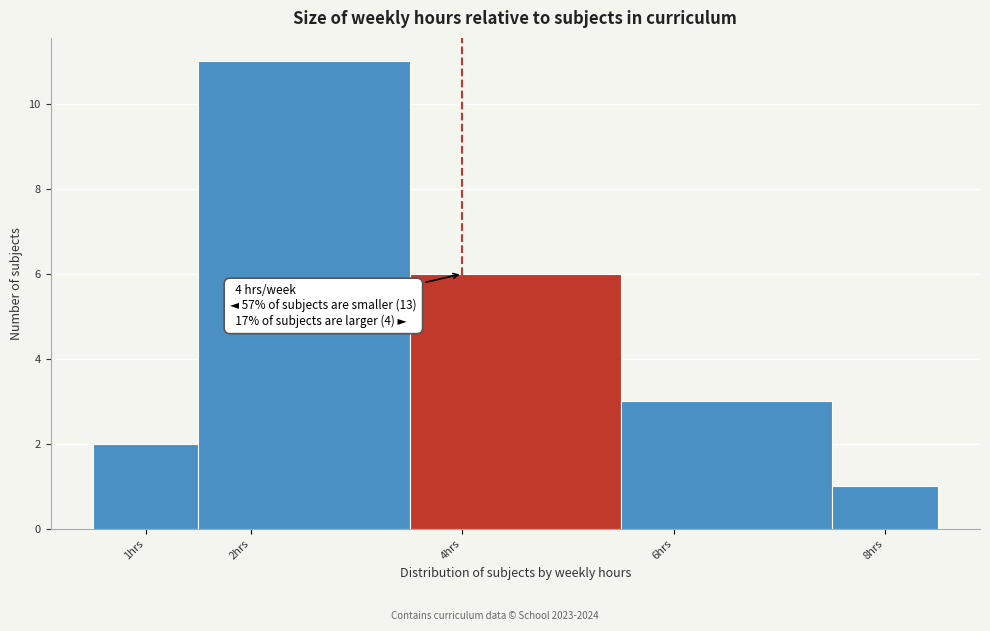

Which range on the x-axis has the tallest bar?

1.5 to 3.5